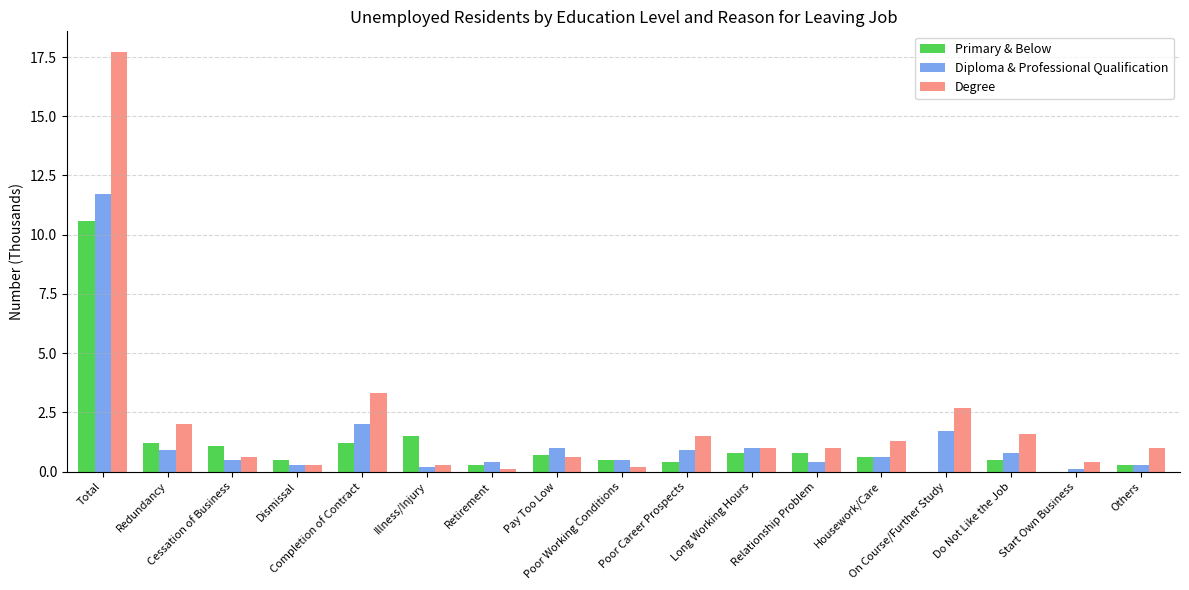

What is the greatest value displayed?

17.7